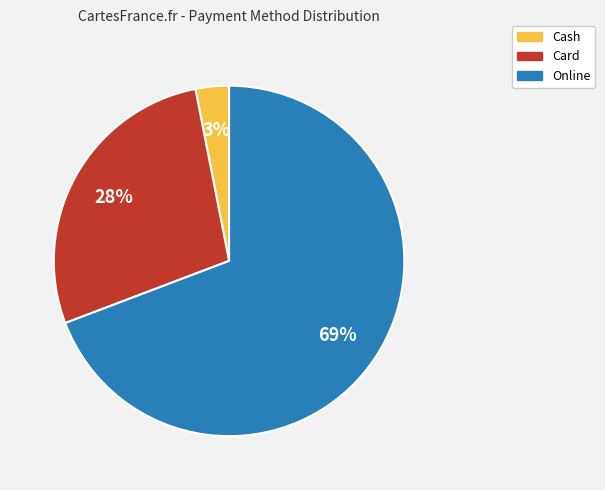

To the nearest percent, what is the combined percentage of Online and Card?

97%